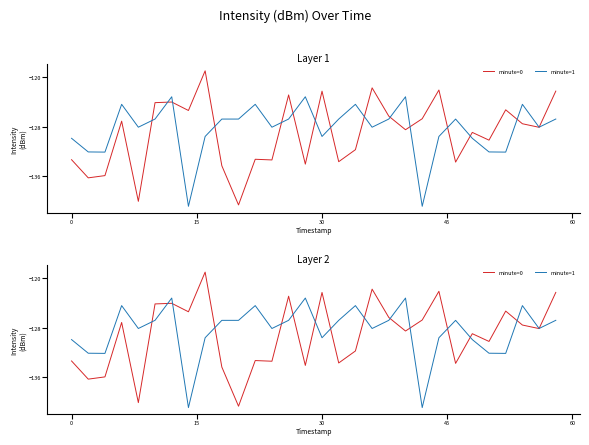

Does the chart have visible grid lines?

No